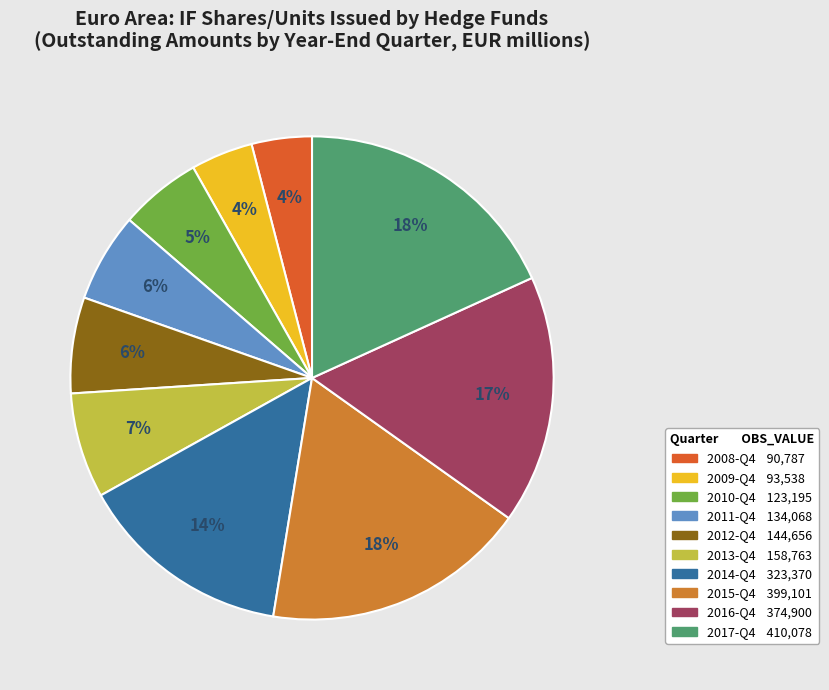

To the nearest percent, what is the average slice percentage?

10%